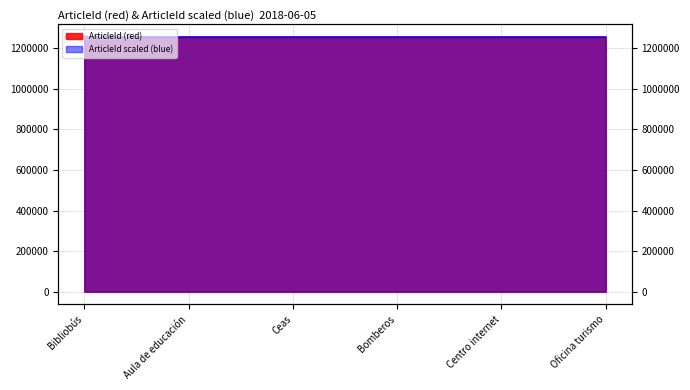

List the series in order of their peak value, lowest first.

ArticleId scaled (blue), ArticleId (red)